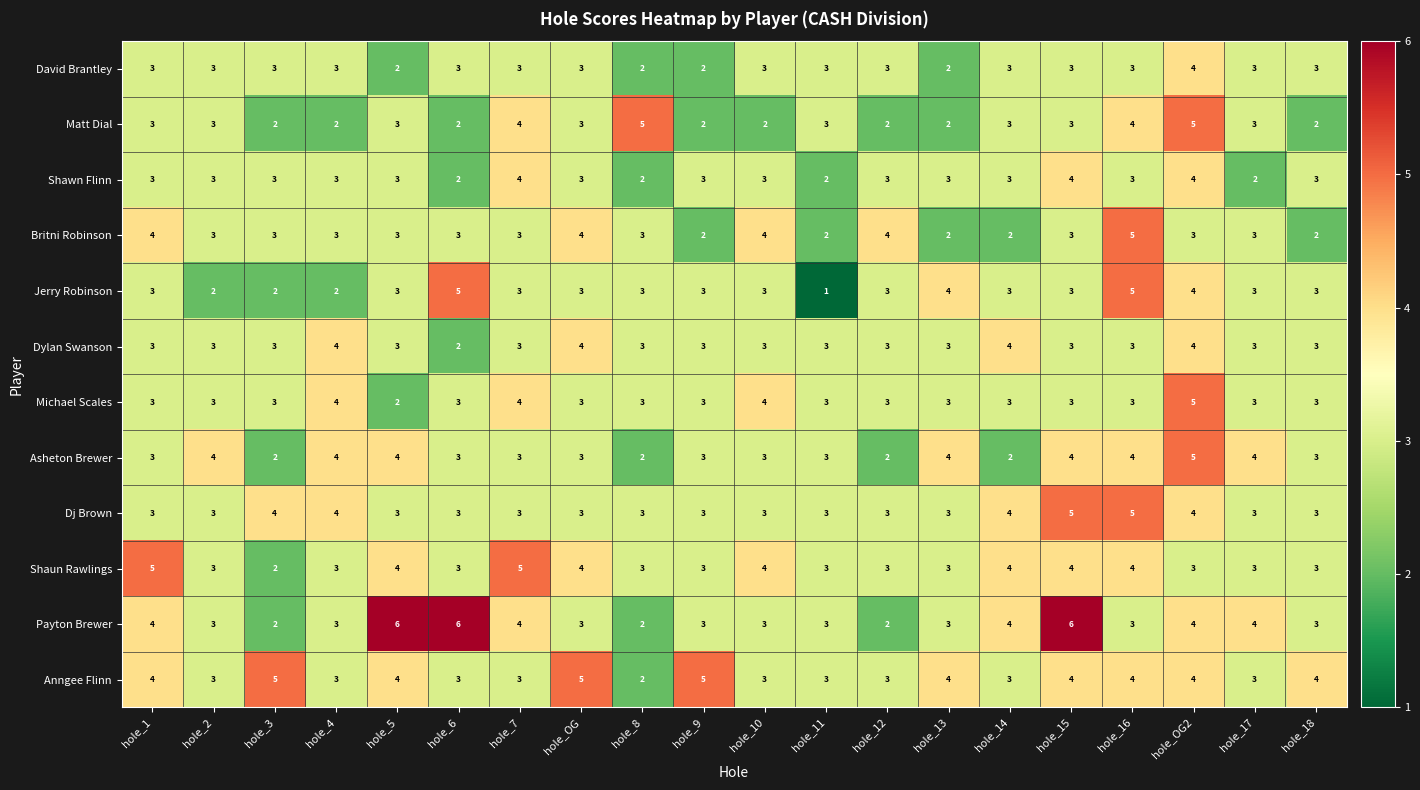

Is it true that Britni Robinson equals 2 at hole_13?

True